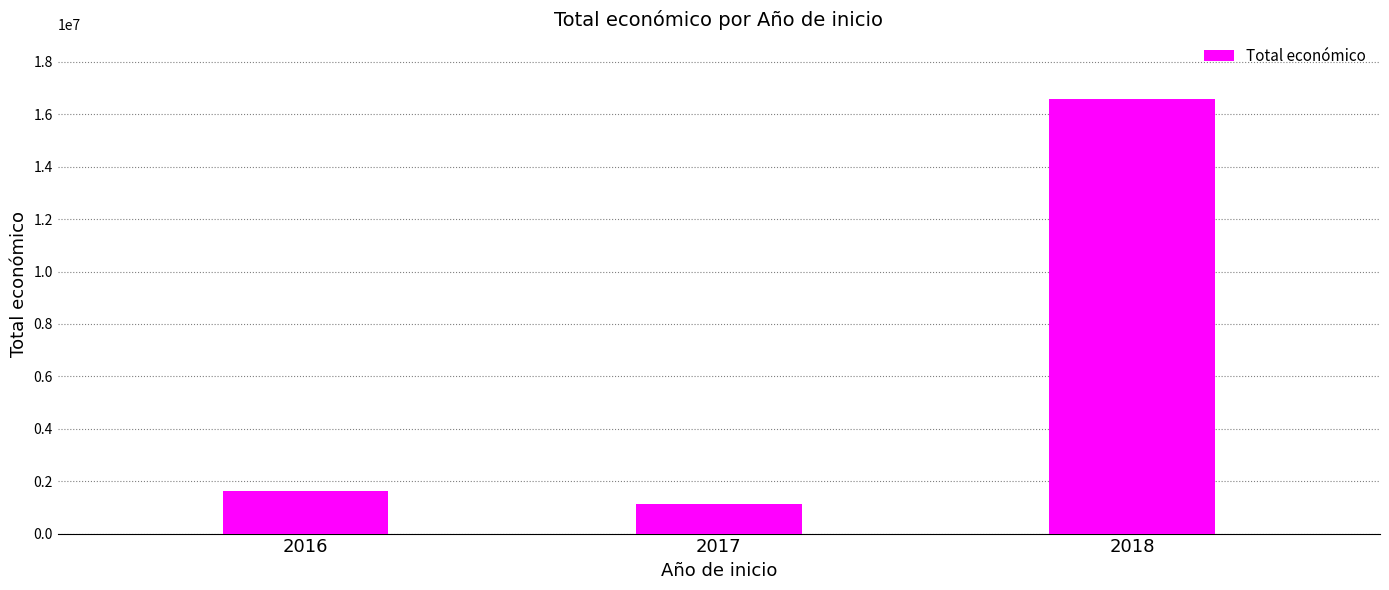

What is the change in value from 2016 to 2017?

-522917